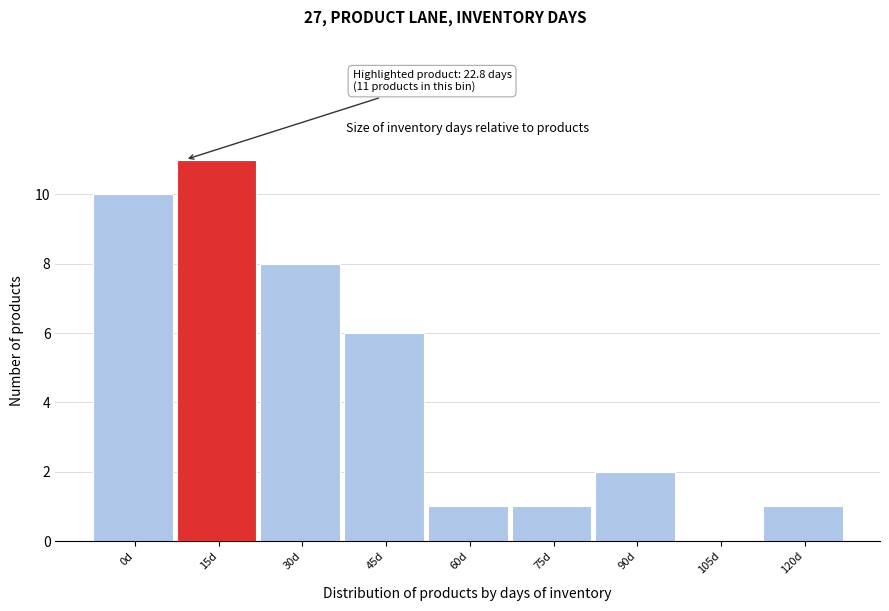

Reading left to right, list all the values displayed in this chart.

0d=10	15d=11	30d=8	45d=6	60d=1	75d=1	90d=2	105d=0	120d=1